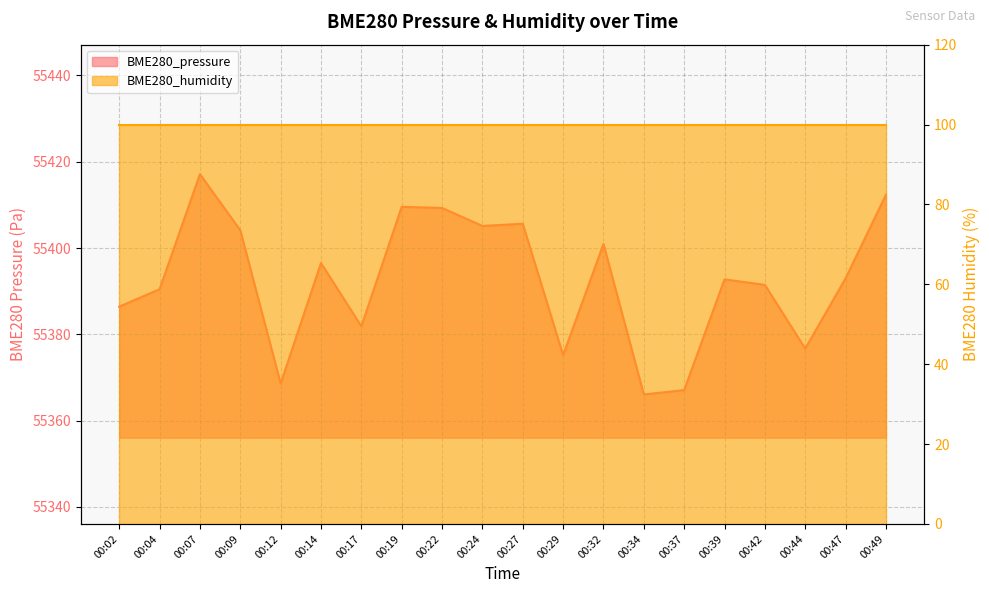

What is the change in value from 00:07 to 00:17?

-35.3